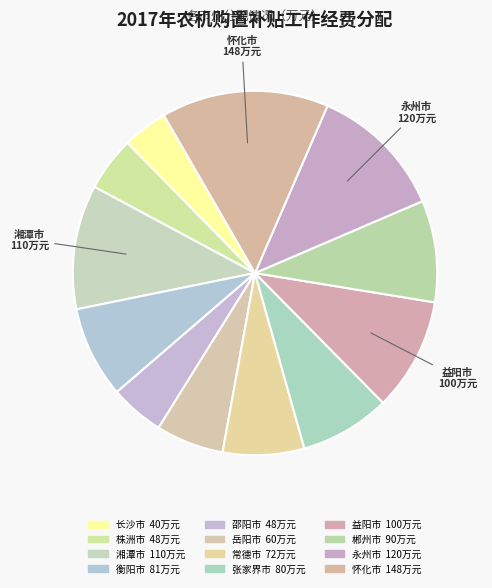

The 张家界市 slice represents 20% of the pie. True or false?

False